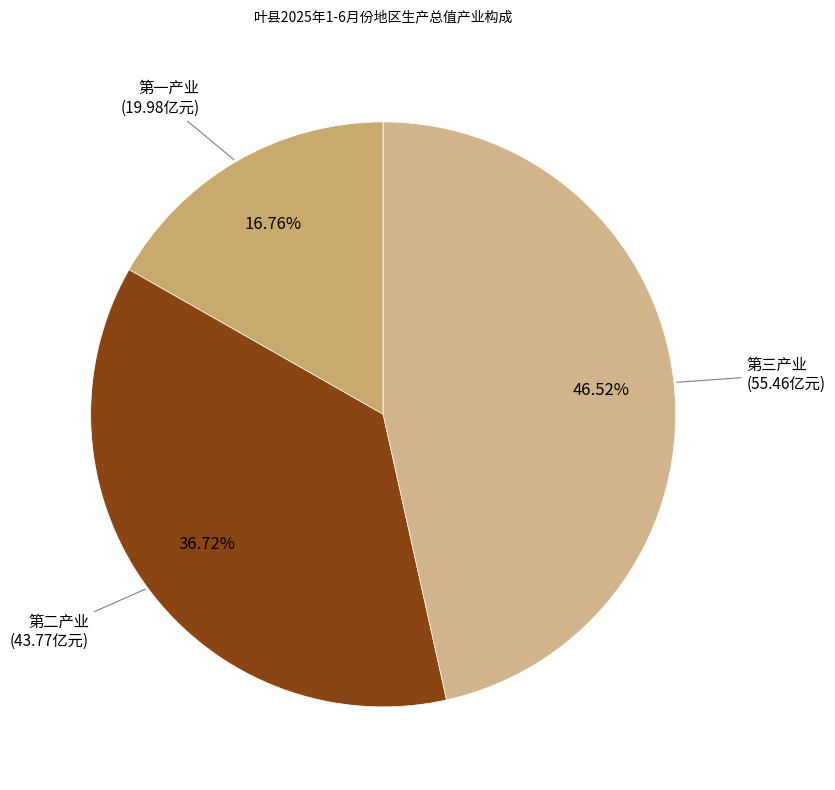

Is 第二产业 the majority of the pie?

No